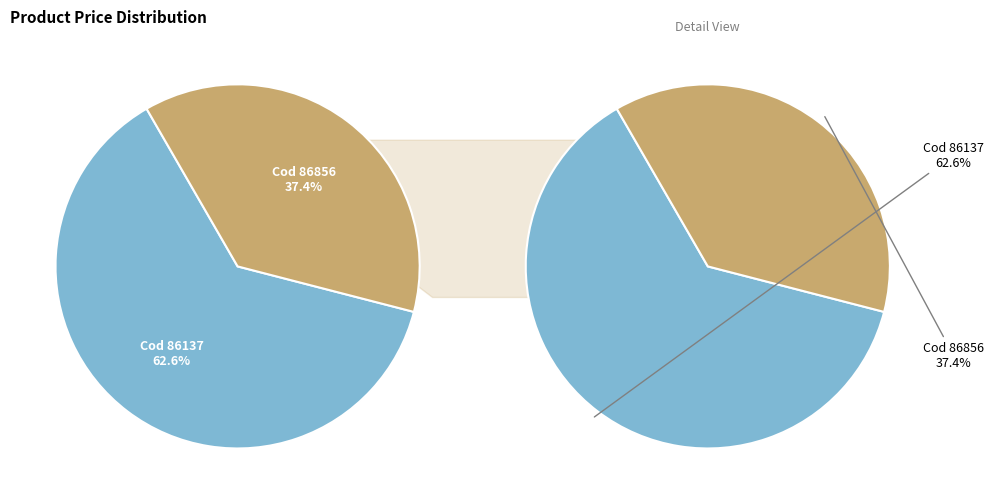

Rank the categories by value from highest to lowest.

86137, 86856